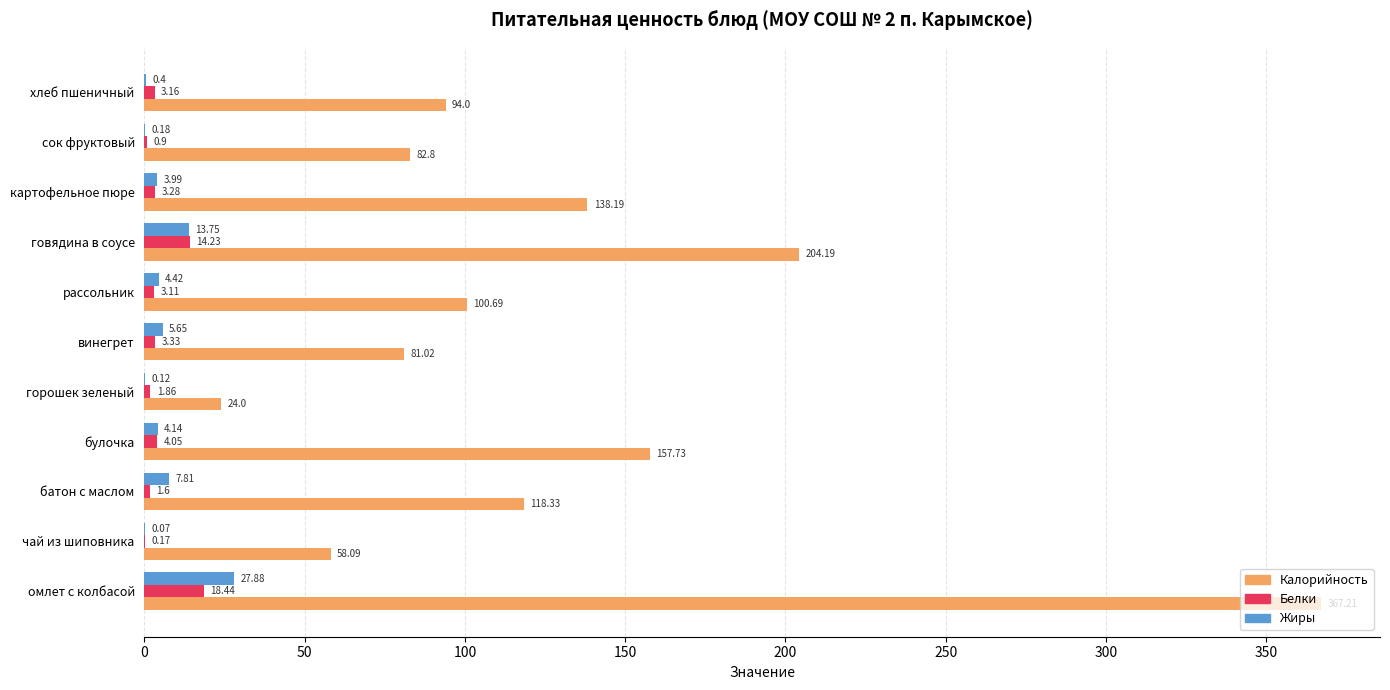

Which series changed the most between омлет с колбасой and говядина в соусе?

Калорийность